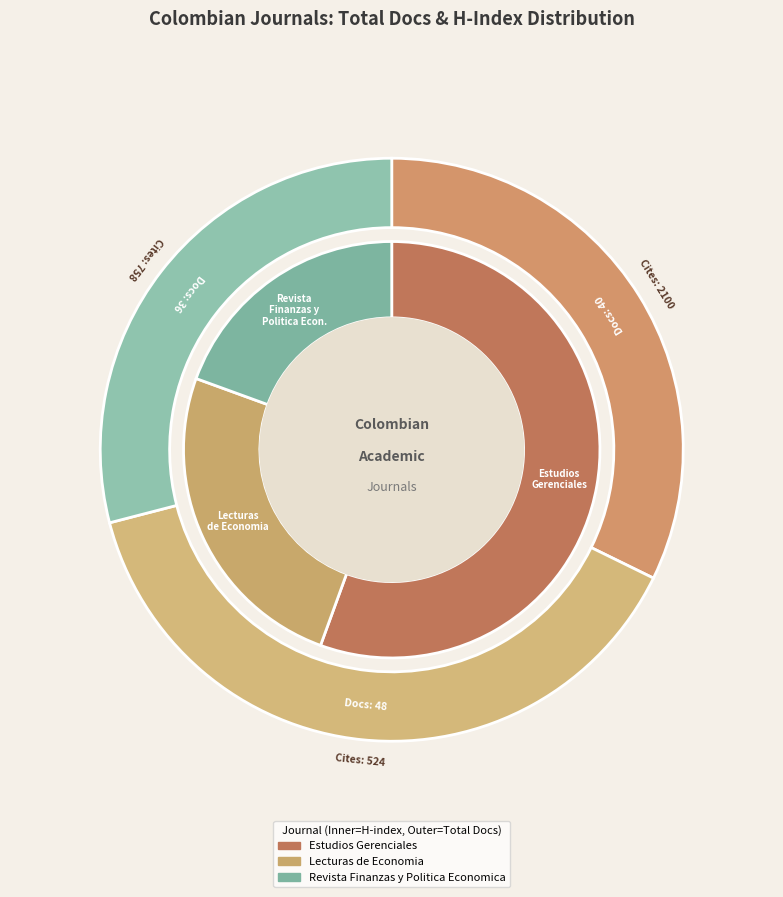

Rank the series by their maximum value, from highest to lowest.

Total Cites (3years), Total Docs. (2017), H index